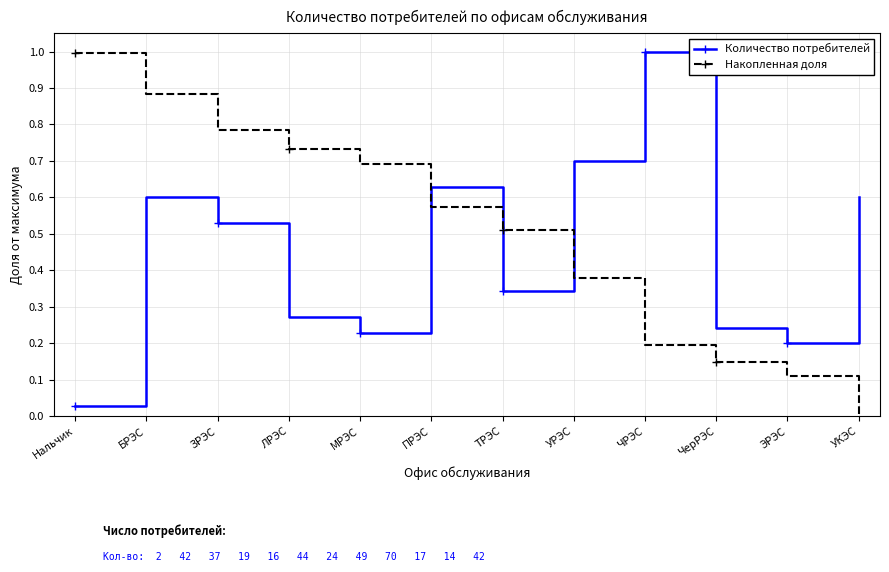

How many intersections are there between Накопленная доля and Количество потребителей?

3